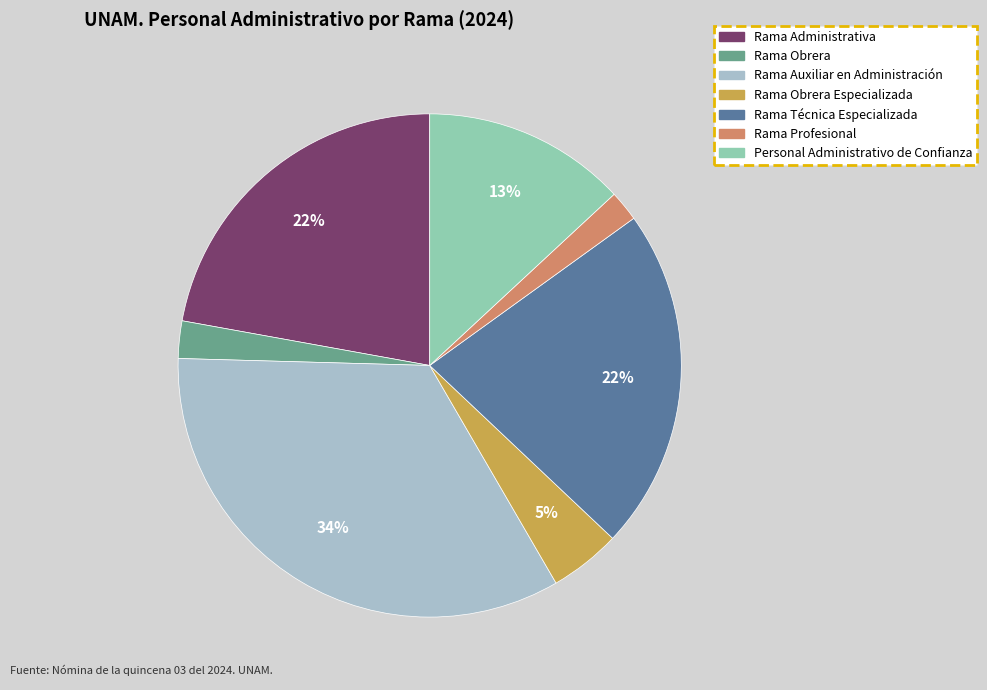

How many slices are in this pie chart?

7